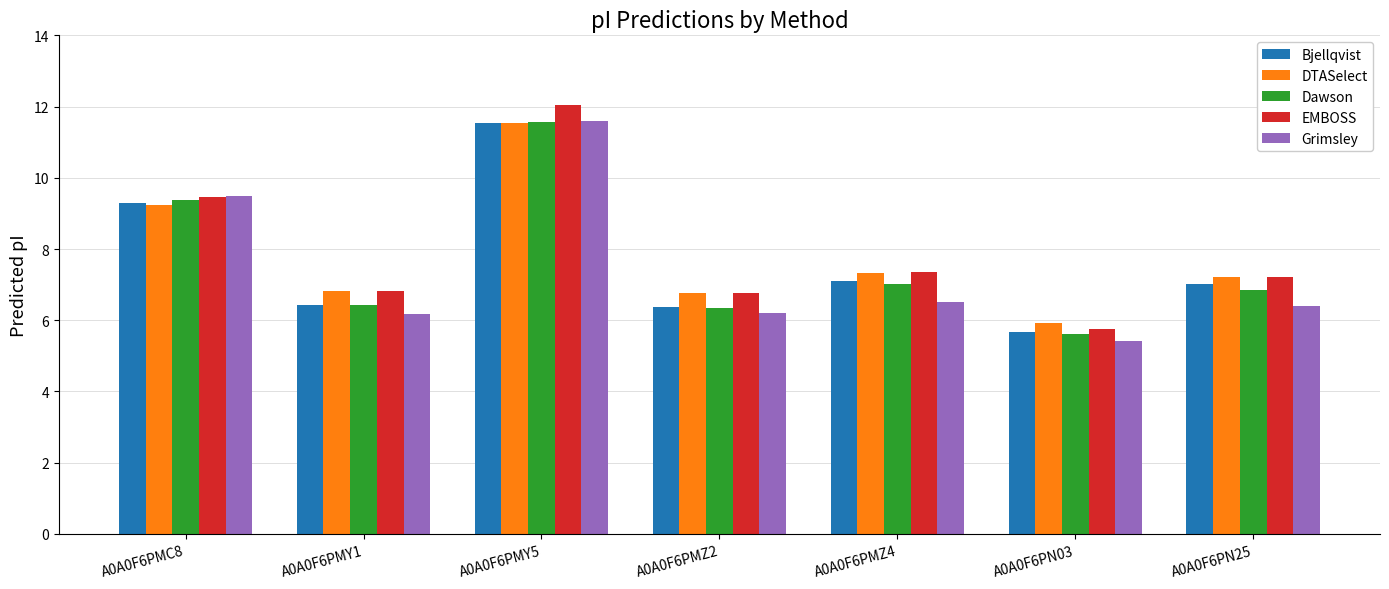

Which category has the lowest value across all series?

A0A0F6PN03